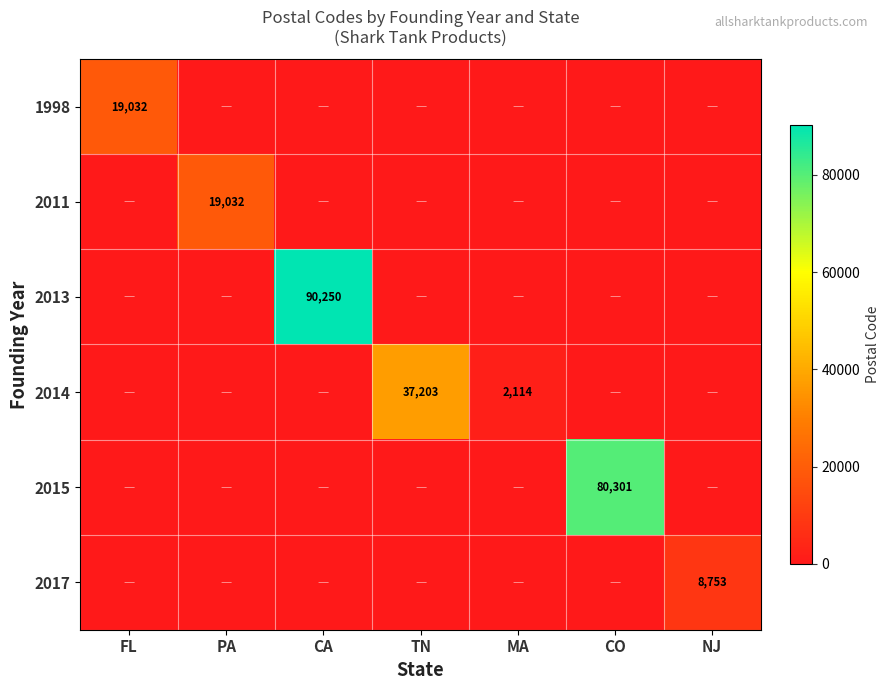

The value of 2013 at CA is 90250. True or false?

True